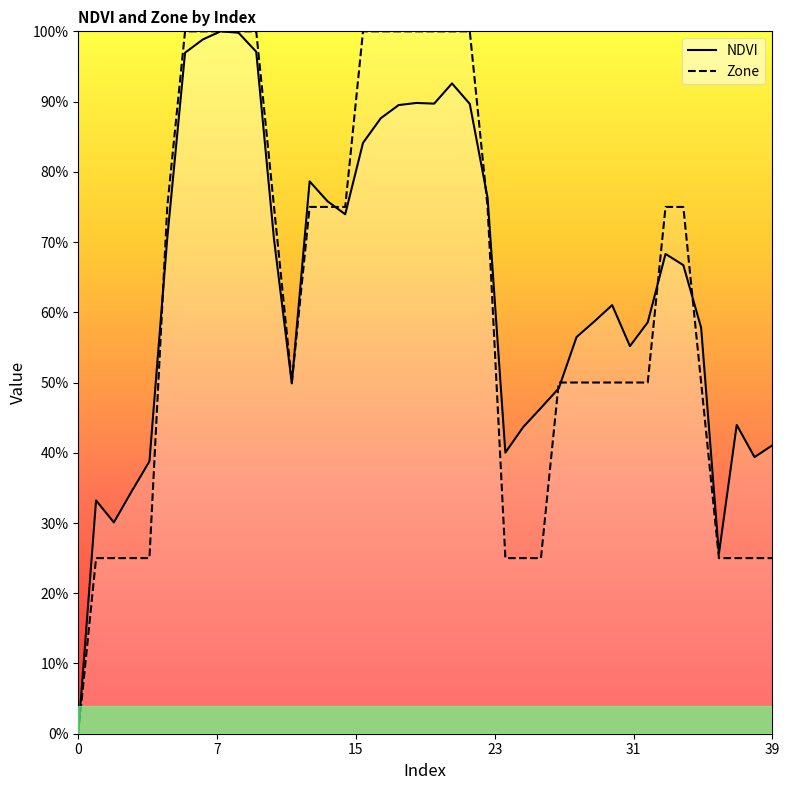

Does the chart display data point markers on the line(s)?

No